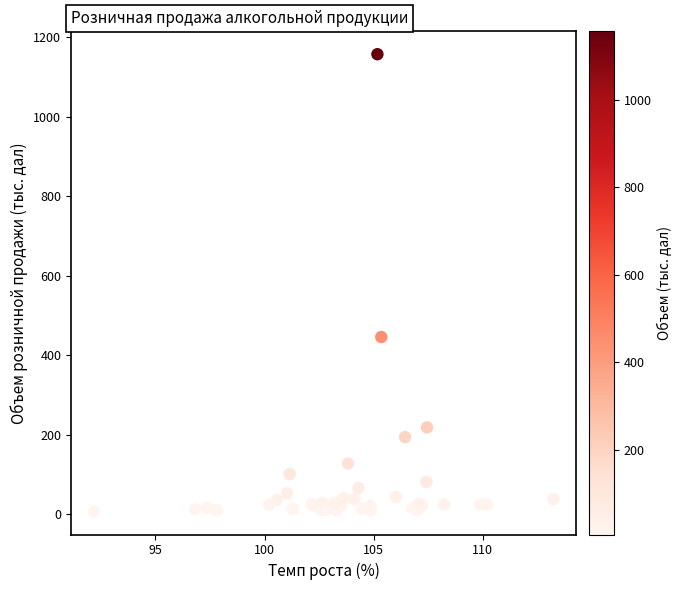

What Y value in the scatter plot is closest to 581?

445.7